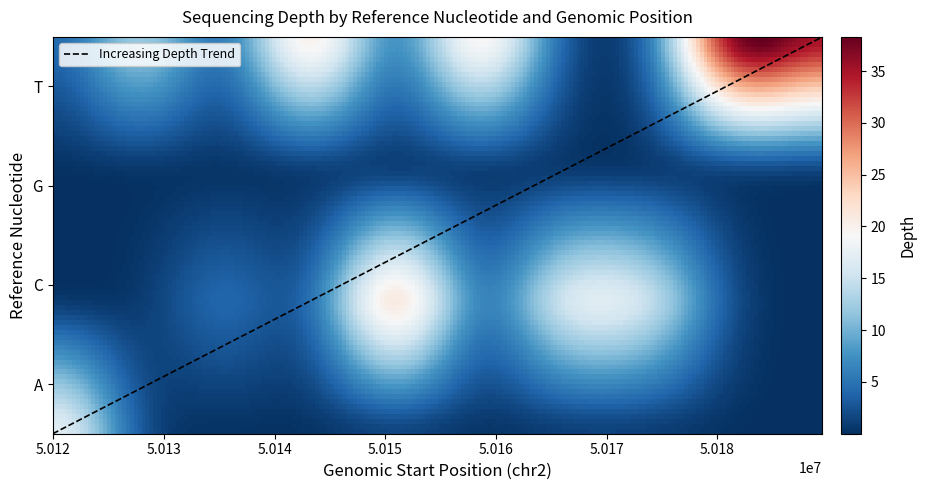

Does the chart have visible grid lines?

No